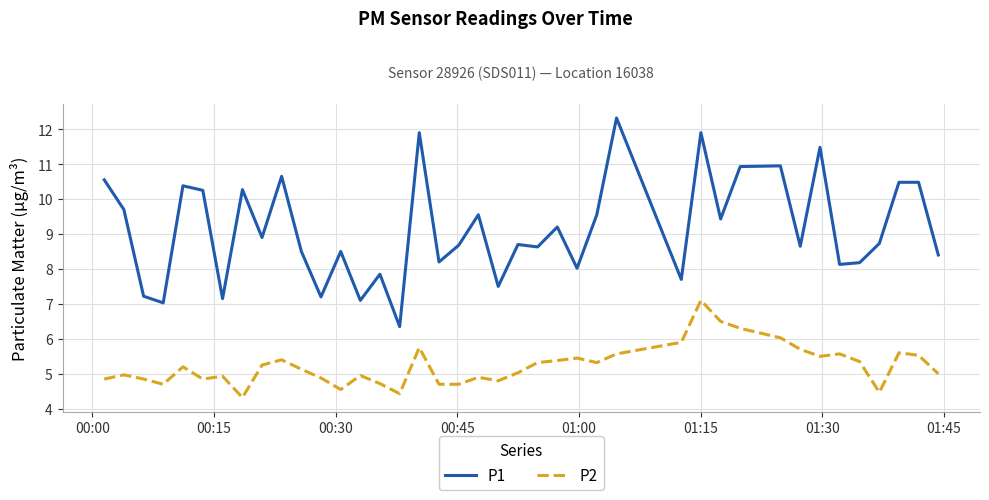

What is the minimum value for P2?

4.3